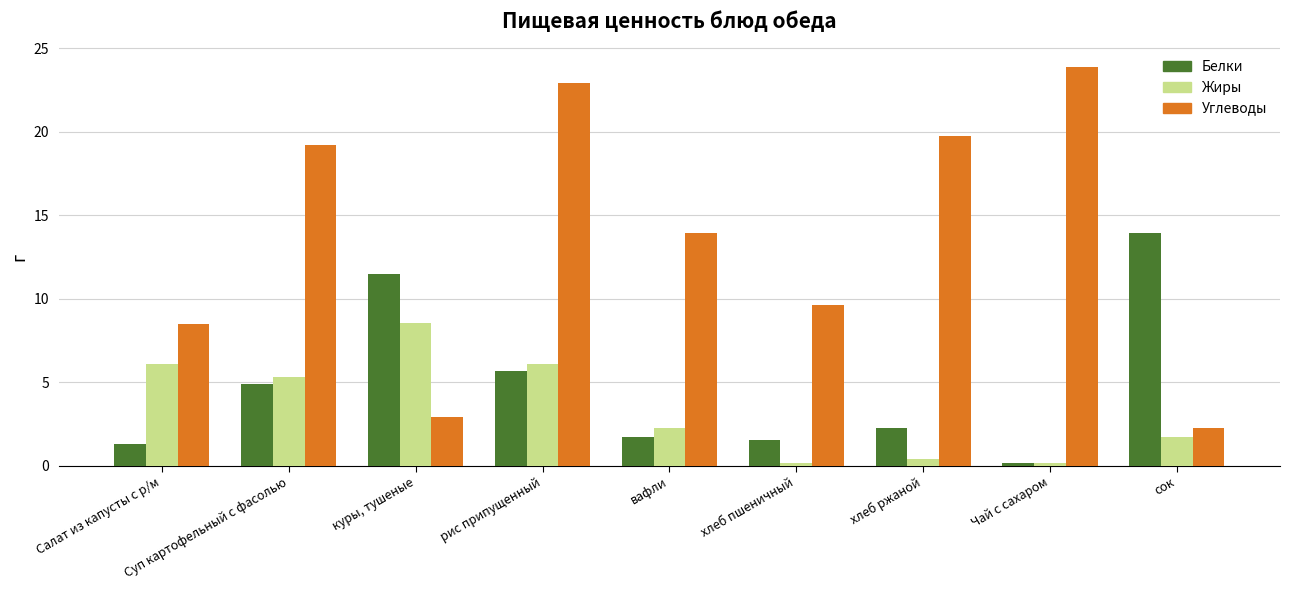

True or false: Углеводы has a value of 9.7 at хлеб пшеничный.

True